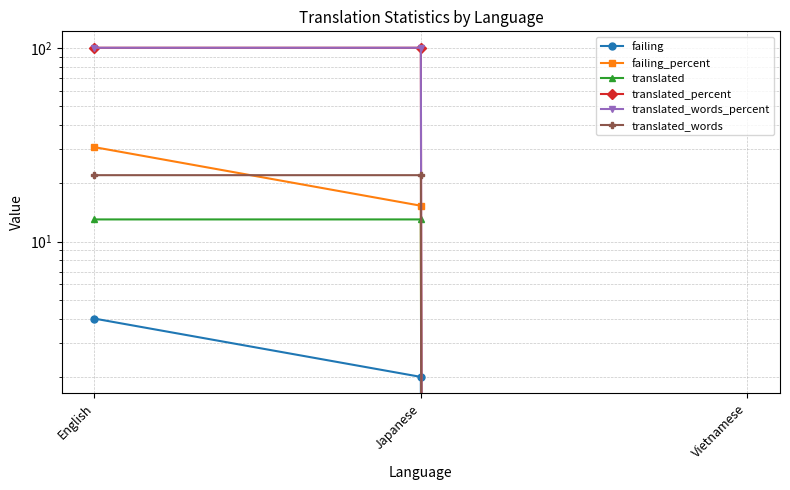

Reading left to right, extract all data points from this chart.

failing: English=4.0	Japanese=2.0	Vietnamese=0.0
failing_percent: English=30.7	Japanese=15.3	Vietnamese=0.0
translated: English=13.0	Japanese=13.0	Vietnamese=0.0
translated_percent: English=100.0	Japanese=100.0	Vietnamese=0.0
translated_words_percent: English=100.0	Japanese=100.0	Vietnamese=0.0
translated_words: English=22.0	Japanese=22.0	Vietnamese=0.0